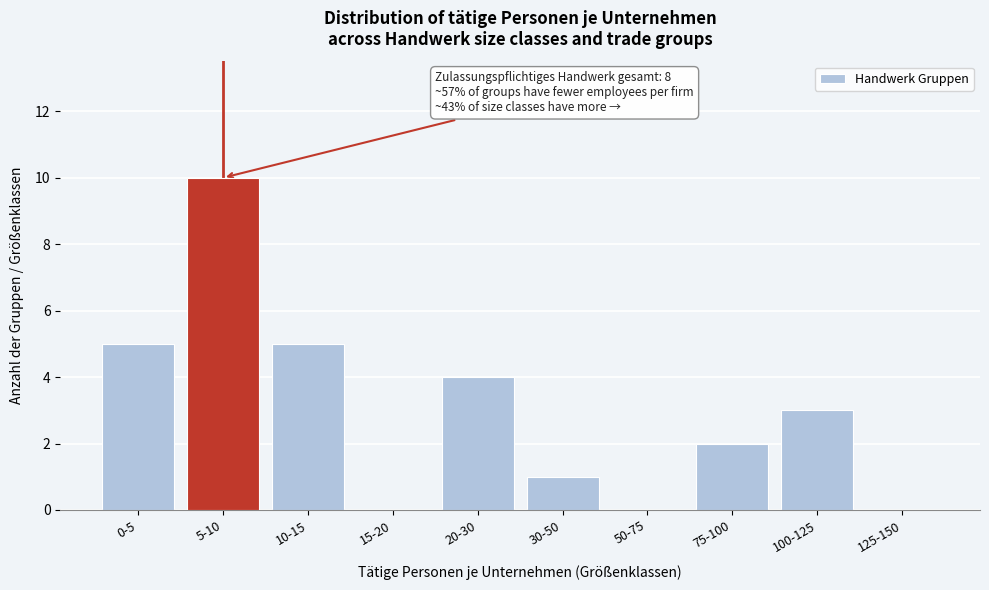

Reading left to right, list all the values displayed in this chart.

0-5=5	5-10=10	10-15=5	15-20=0	20-30=4	30-50=1	50-75=0	75-100=2	100-125=3	125-150=0